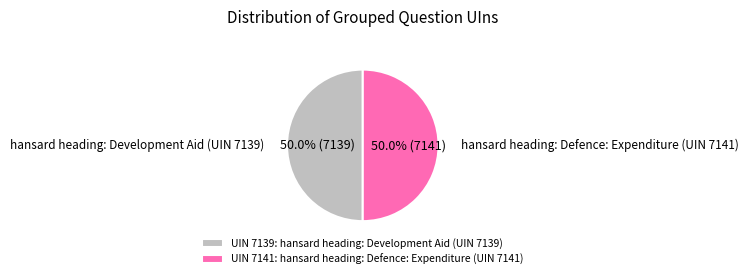

Approximately how many times larger is the value at hansard heading: Defence: Expenditure (UIN 7141) compared to hansard heading: Development Aid (UIN 7139)?

1.0